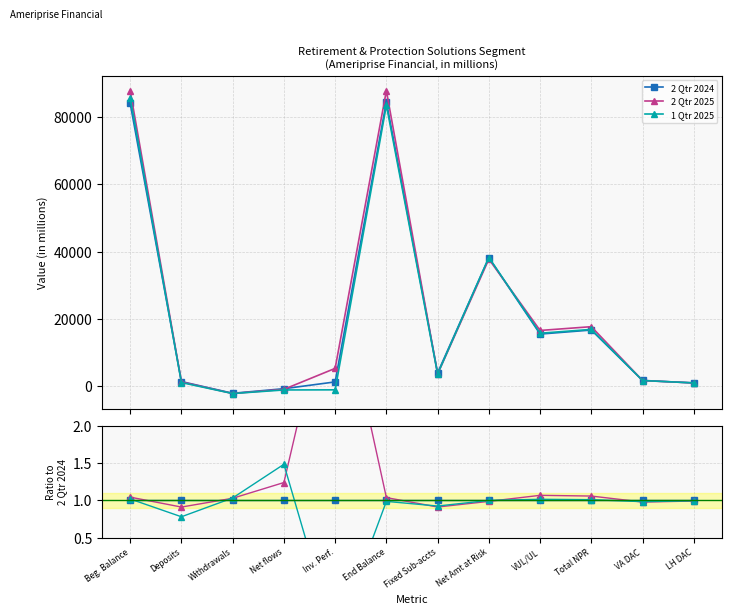

What is the label of the 4th point from the right?

VUL/UL